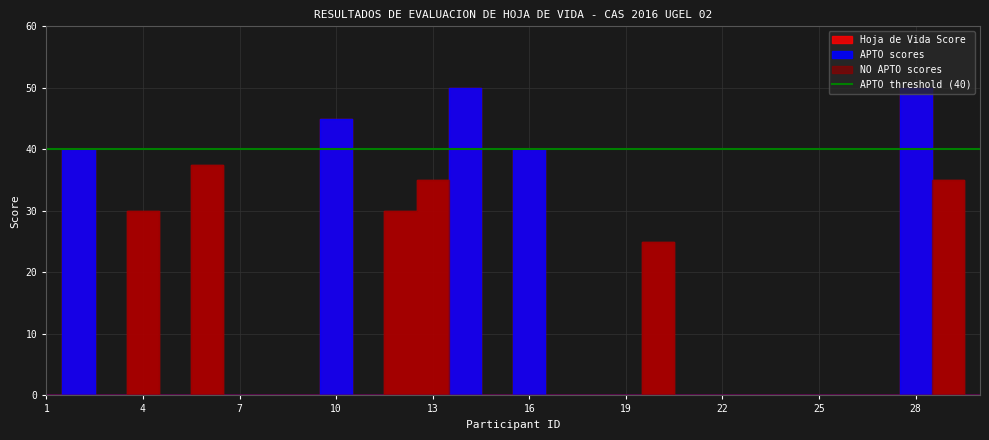

At how many categories does at least one series exceed 31?

8